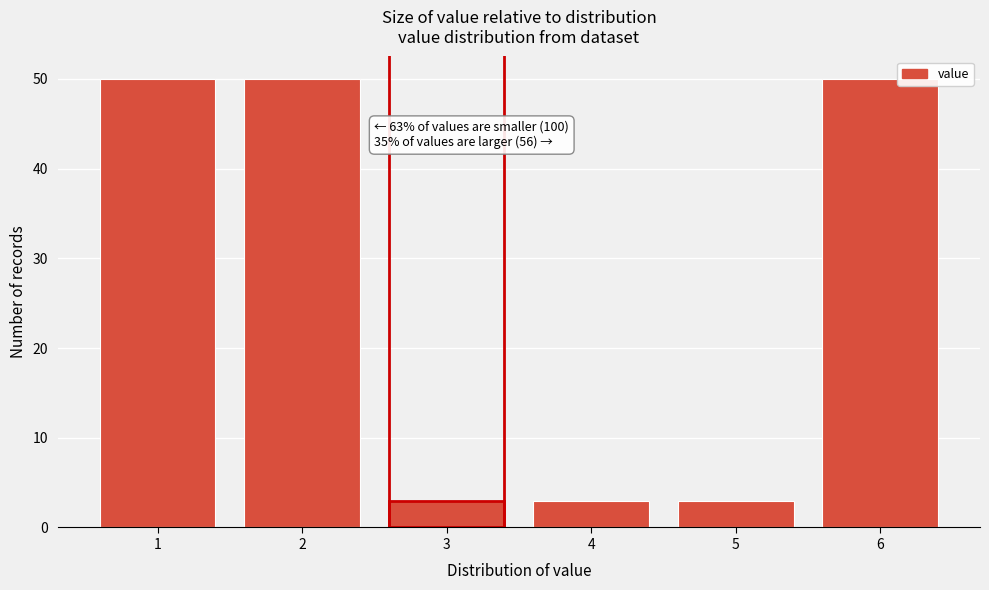

Reading left to right, what are all the values shown in this chart?

50	50	3	3	3	50